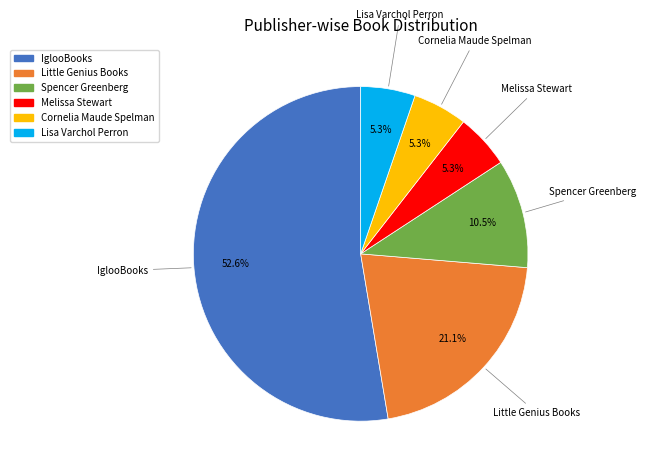

To the nearest percent, what percentage of the pie is Lisa Varchol Perron?

5%